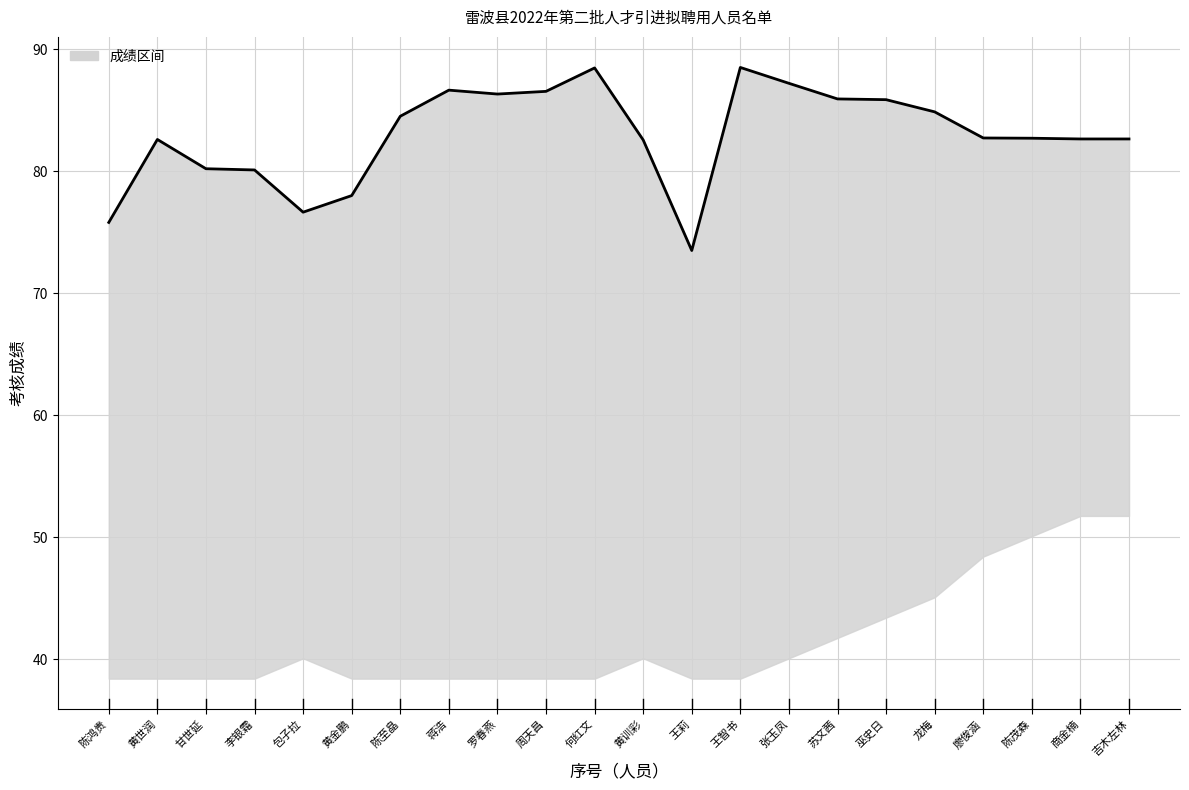

What is the sum of all values?

1824.9